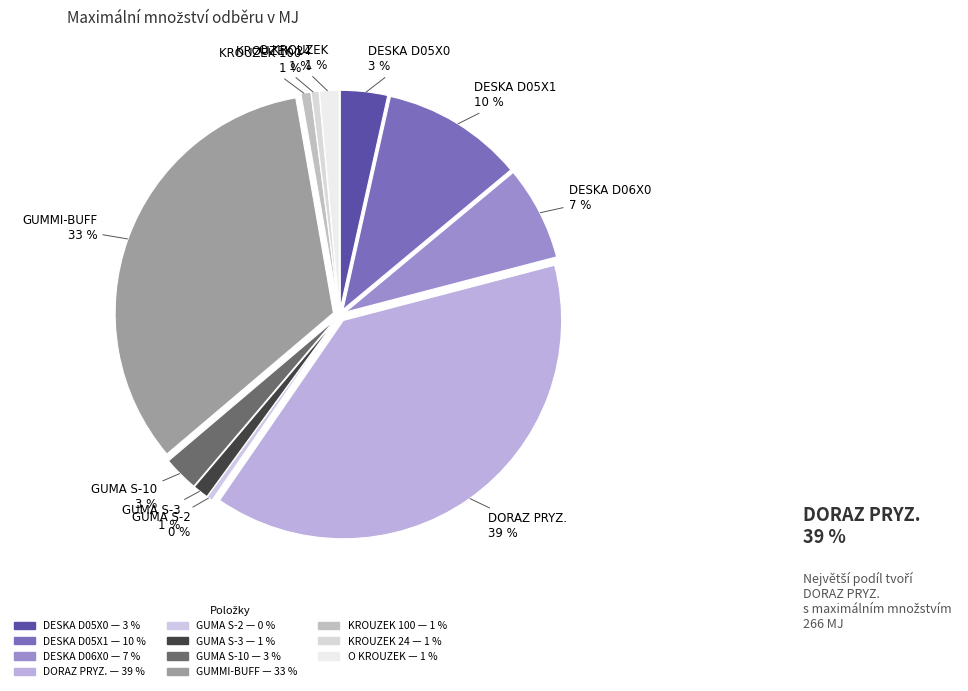

To the nearest percent, what portion does DESKA TES. D05X0 SBR 65SH represent?

3%